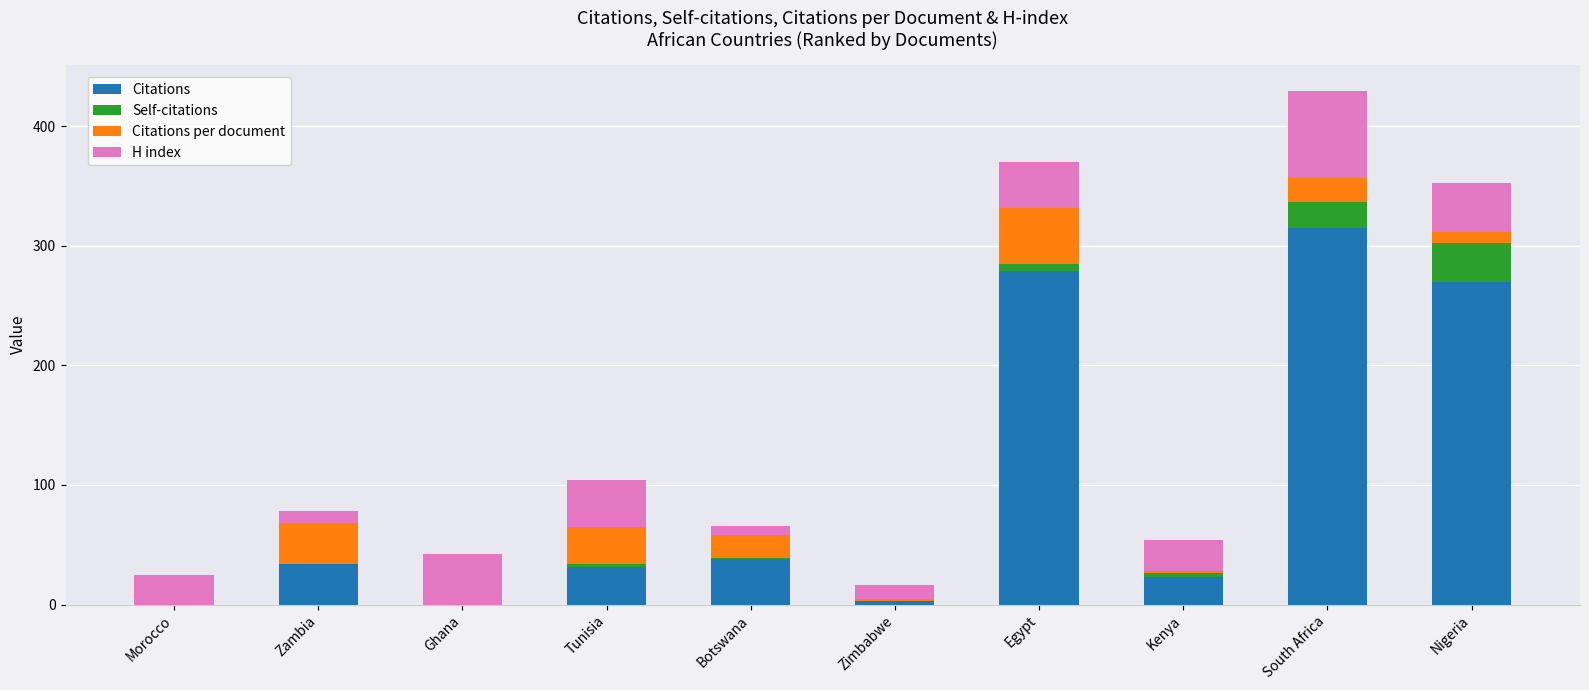

How many distinct data groups are displayed?

4